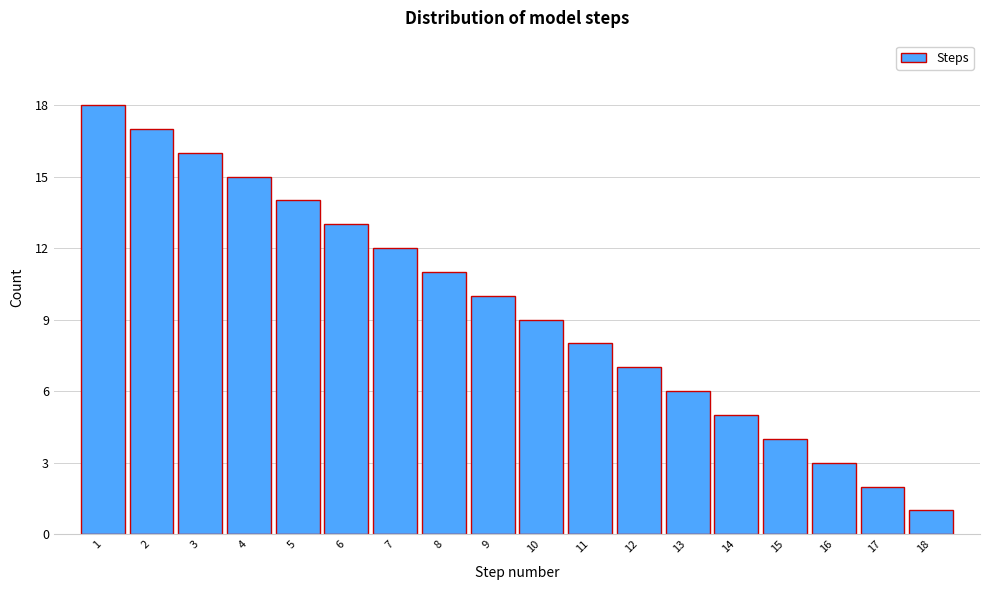

Reading right to left, transcribe all the data shown in this chart.

18=1	17=2	16=3	15=4	14=5	13=6	12=7	11=8	10=9	9=10	8=11	7=12	6=13	5=14	4=15	3=16	2=17	1=18